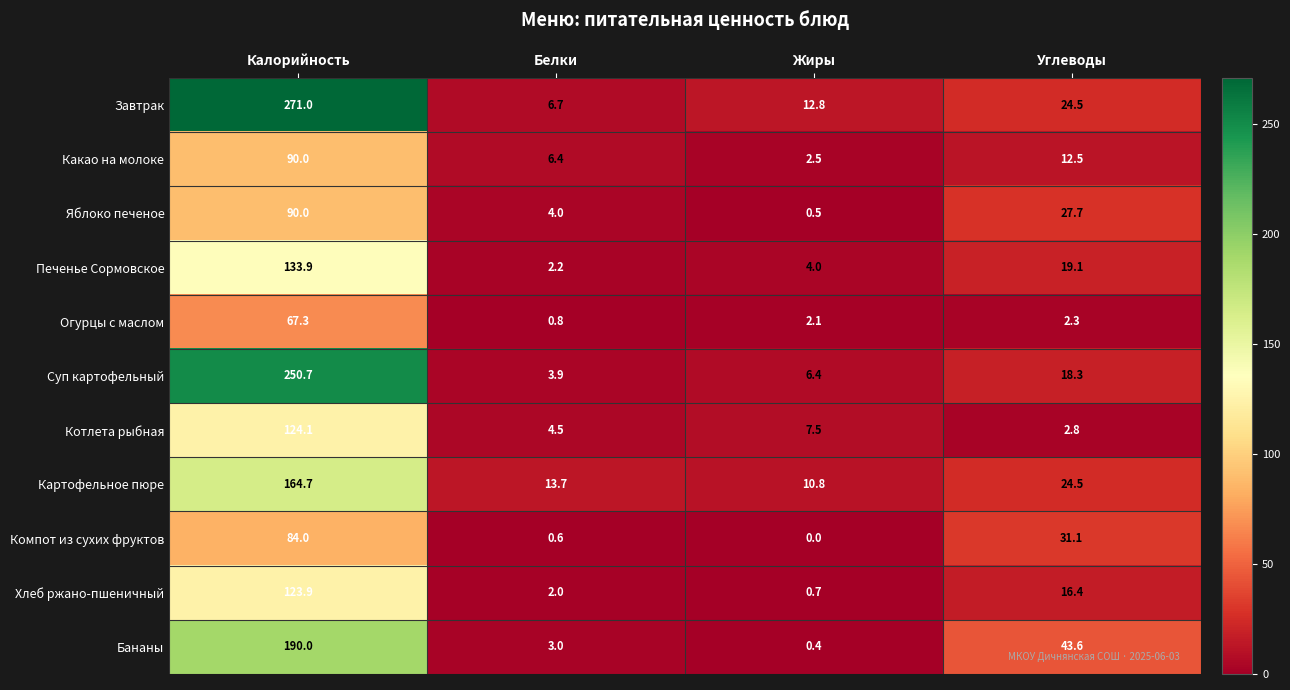

Rank the categories by Хлеб ржано-пшеничный value from lowest to highest.

Жиры, Белки, Углеводы, Калорийность